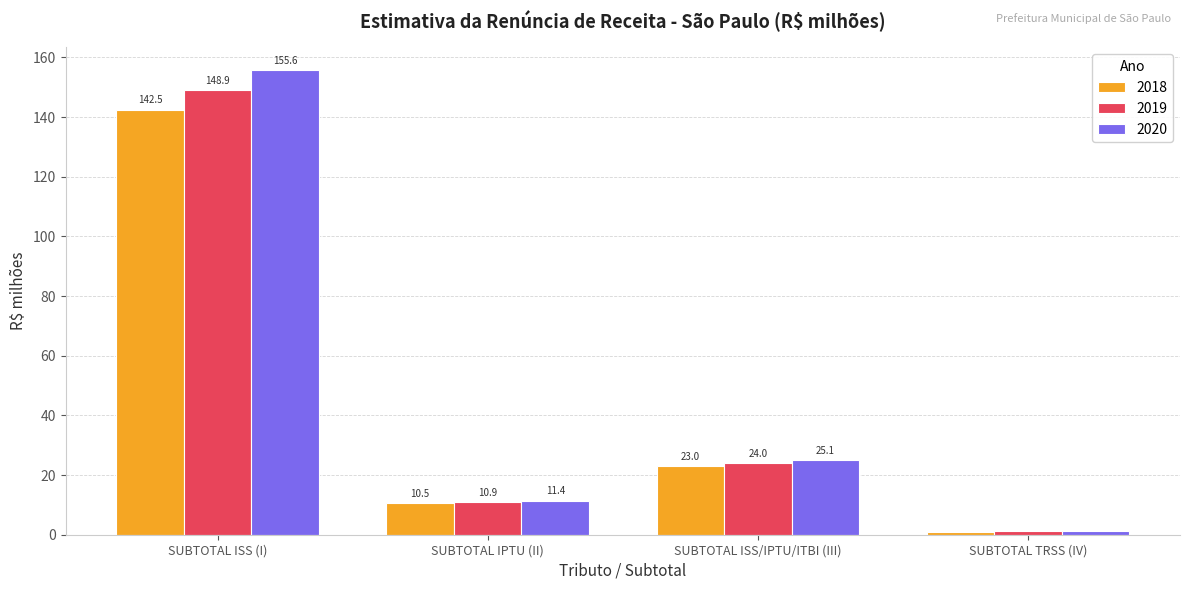

What position from the left is SUBTOTAL TRSS (IV)?

4